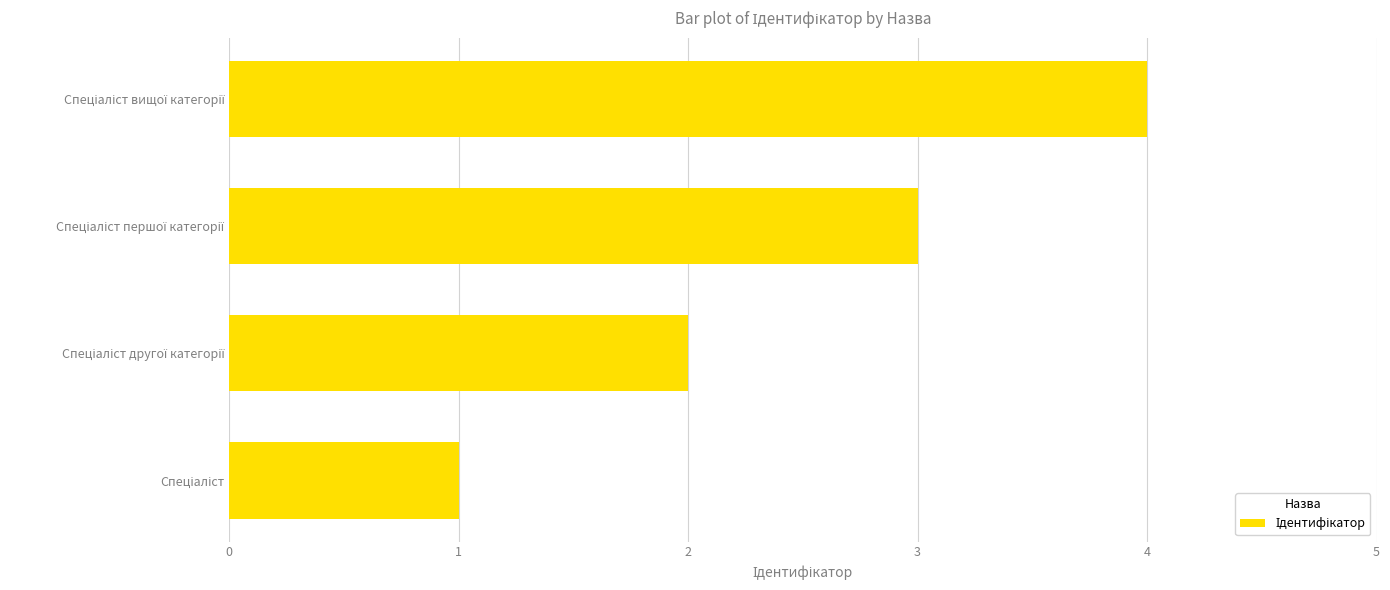

Are the bars horizontal?

Yes